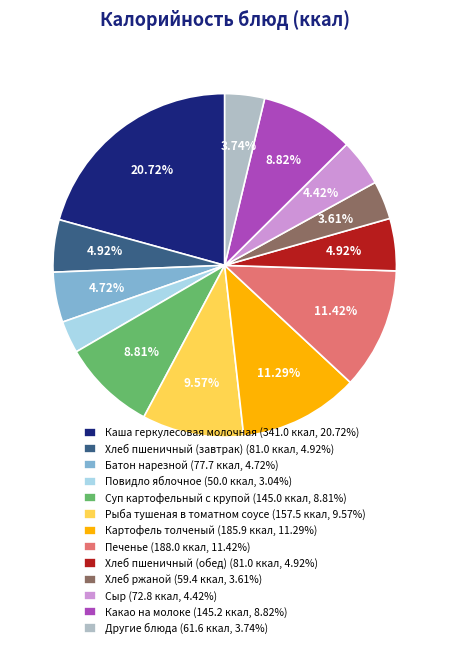

Between Суп картофельный с крупой (145.0 ккал, 8.81%) and Другие блюда (61.6 ккал, 3.74%), which is larger?

Суп картофельный с крупой (145.0 ккал, 8.81%)